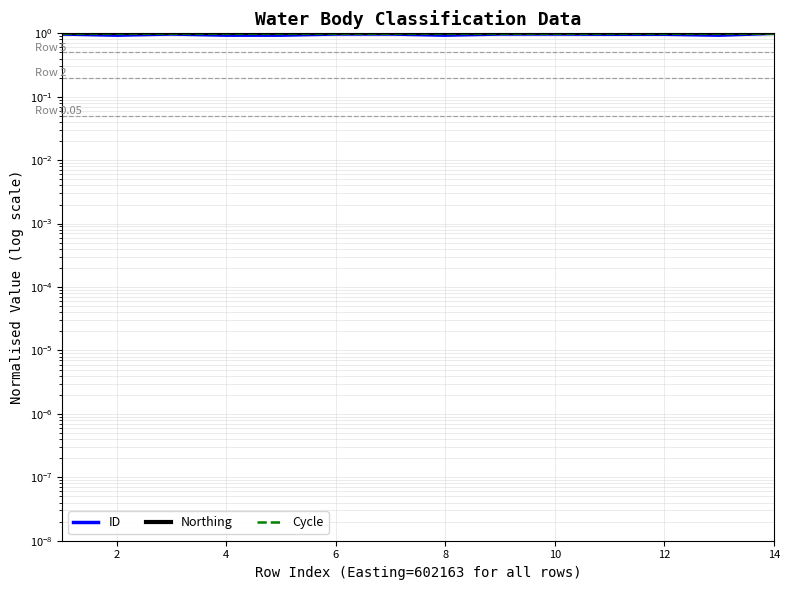

At how many categories does at least one series exceed 0?

14